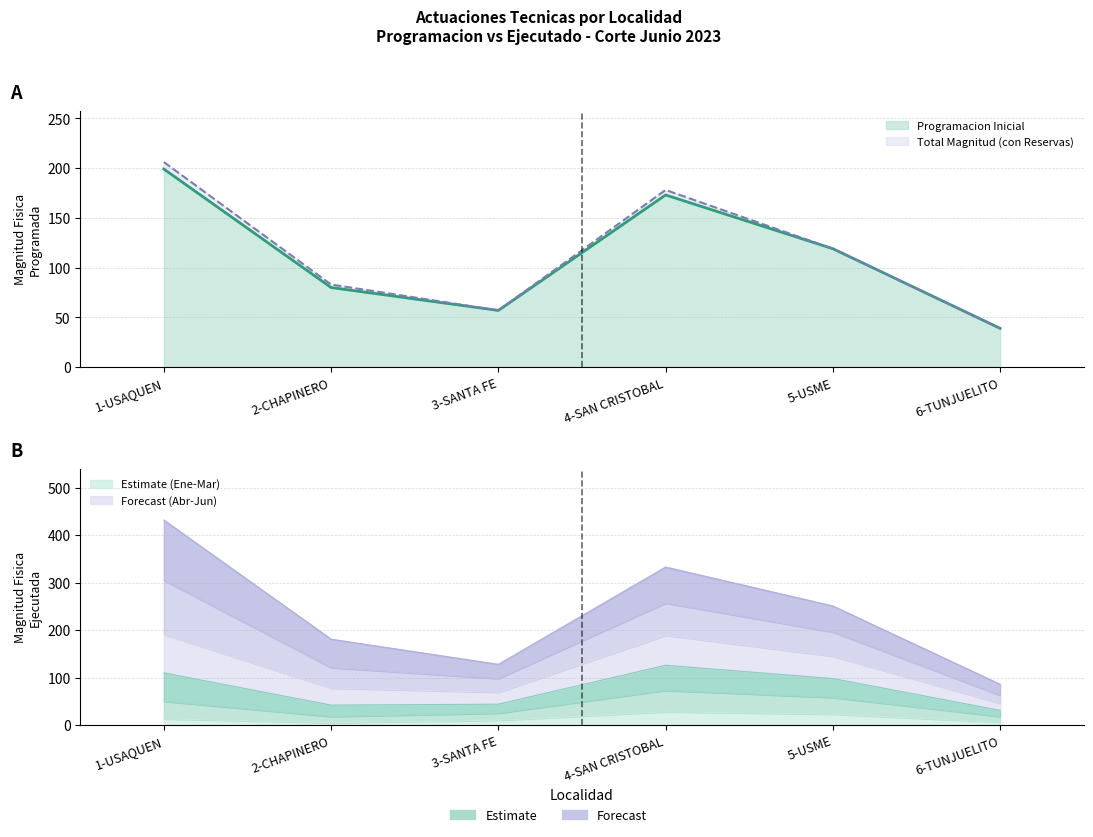

True or false: Programacion_Inicial and Ejecutado_Ene cross at least once.

False